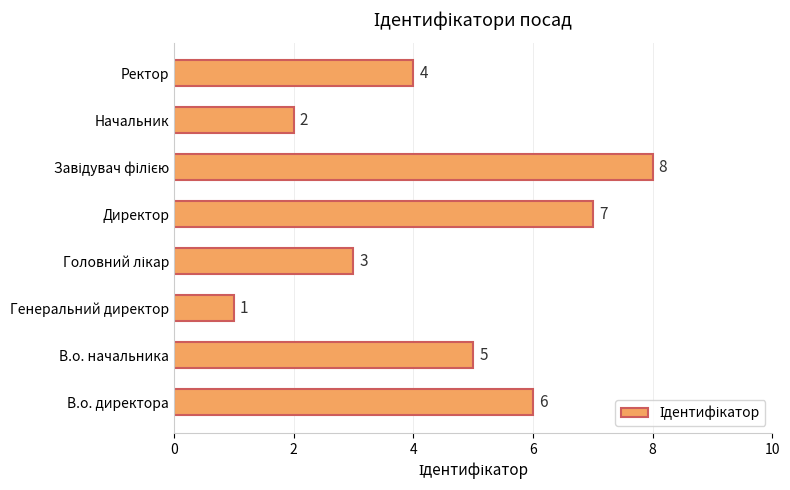

Does the chart contain stacked bars?

No